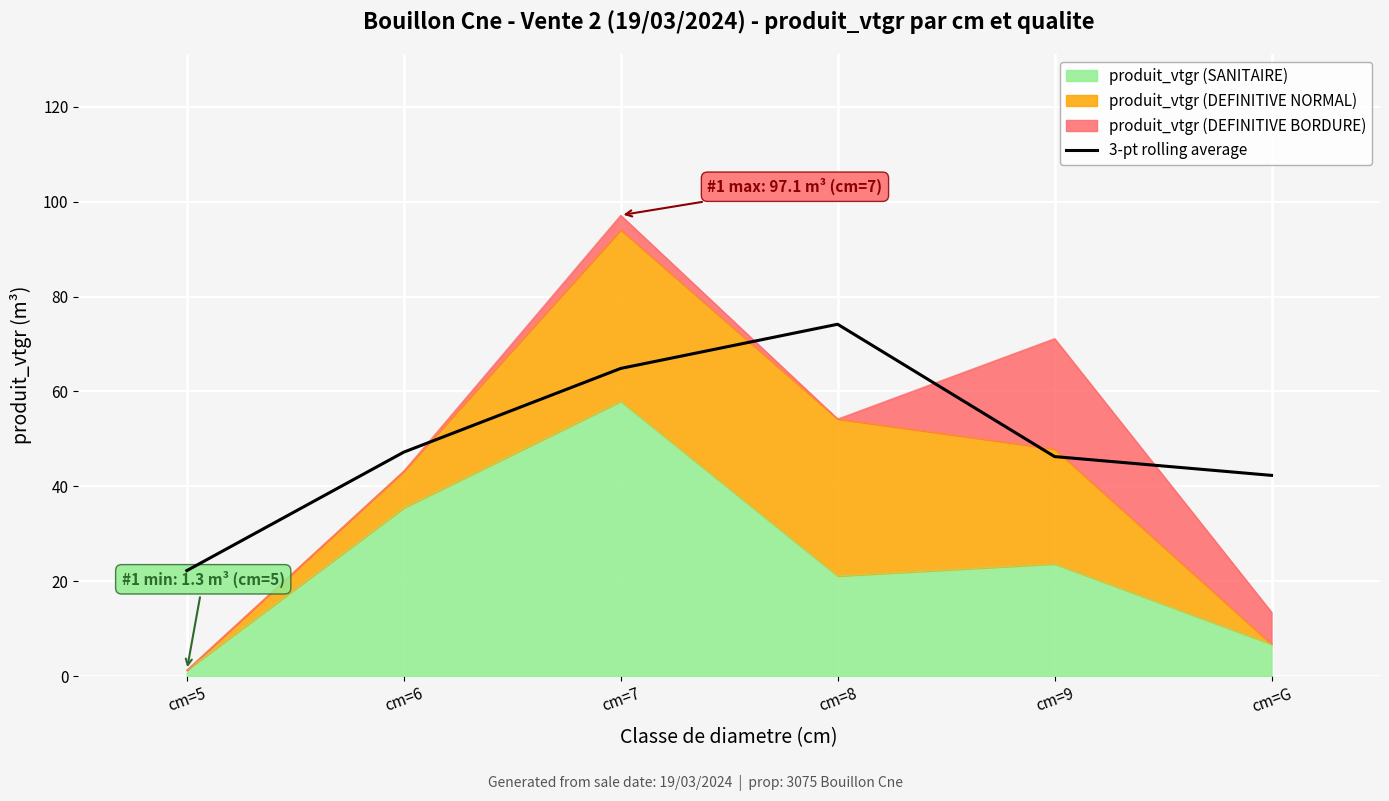

What is the label of the 2nd point from the left?

cm=6